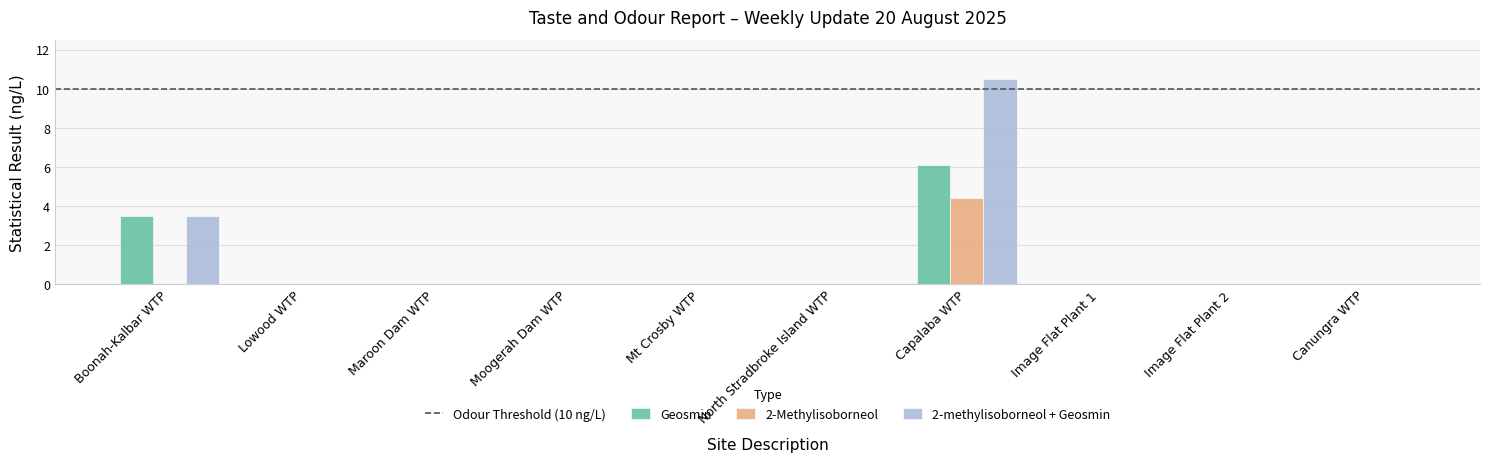

What is the maximum value shown in the chart?

10.5